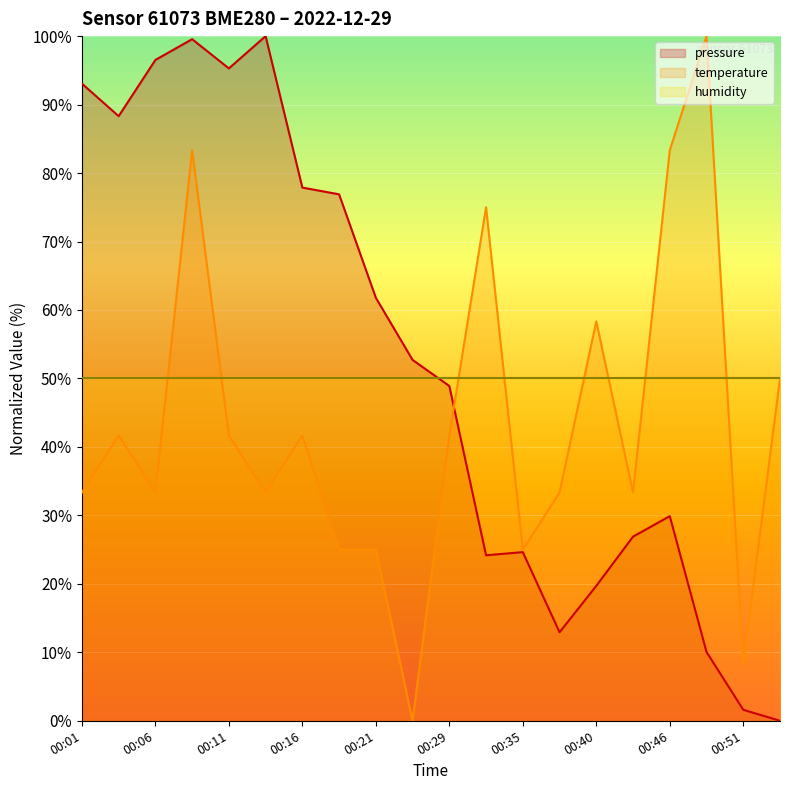

What is the greatest value displayed?

100.0